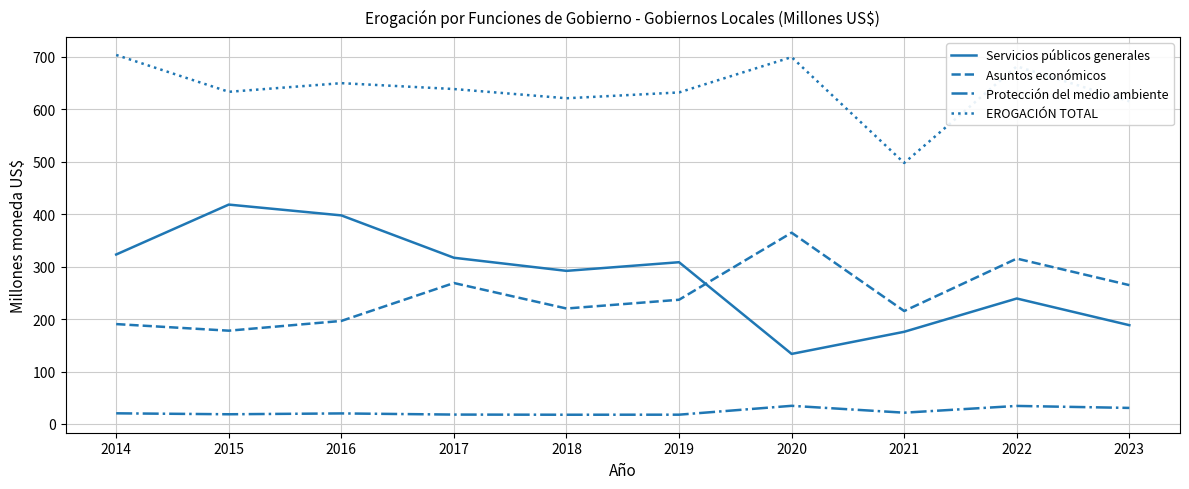

Which series has the widest spread of values?

Servicios públicos generales